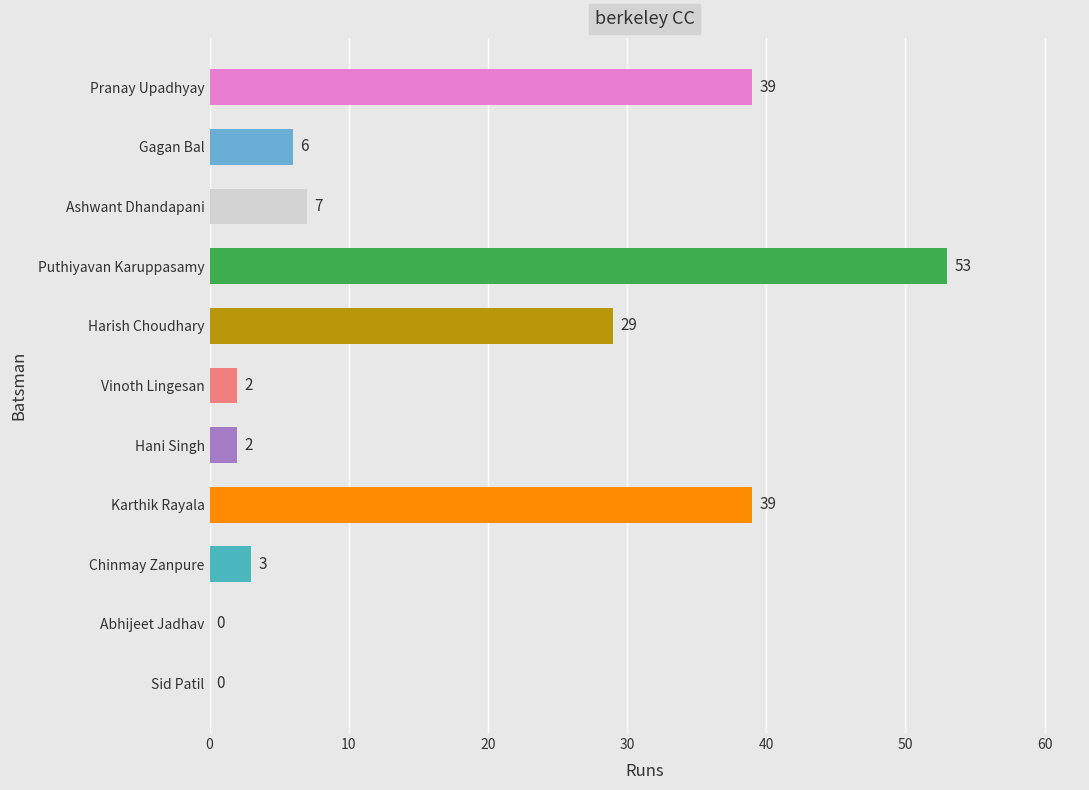

The chart shows a value of 4 at Vinoth Lingesan. True or false?

False